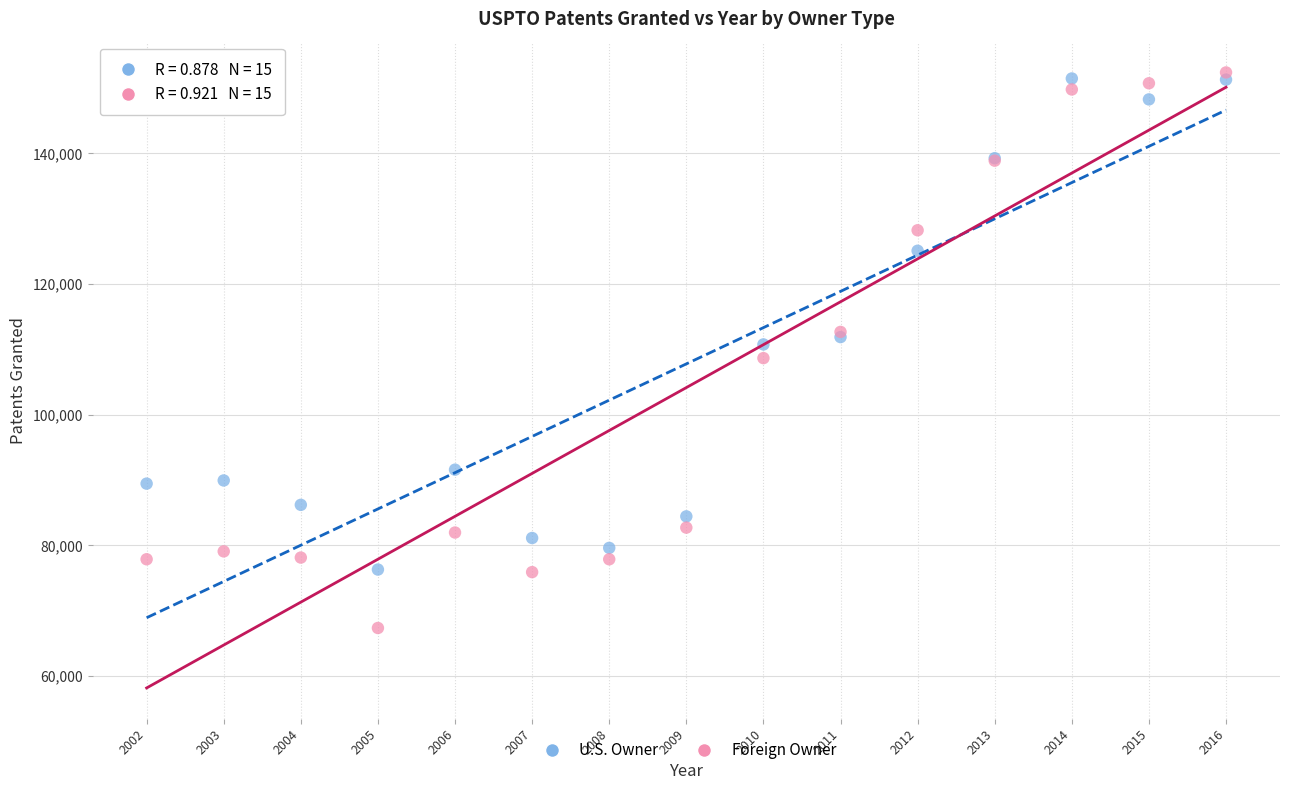

What is the X range (max minus min) for the scatter plot?

14